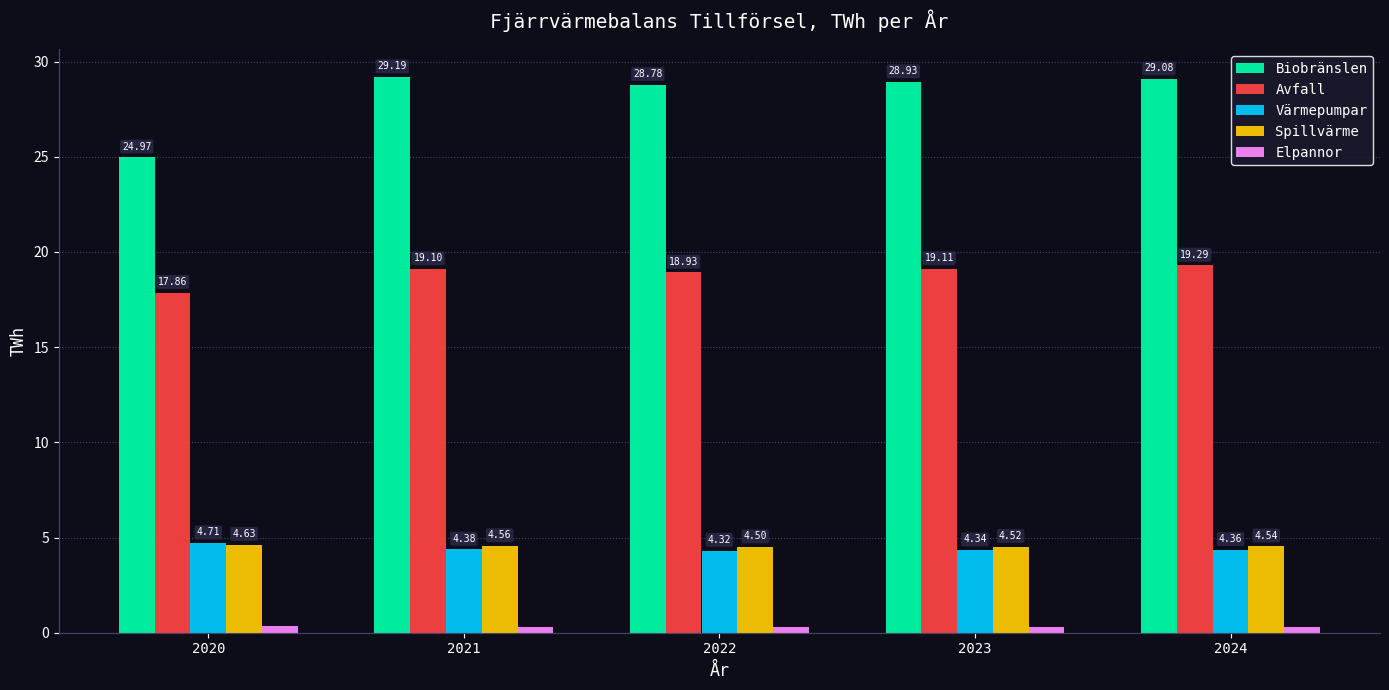

What is the difference between the highest and lowest values at 2023?

28.6